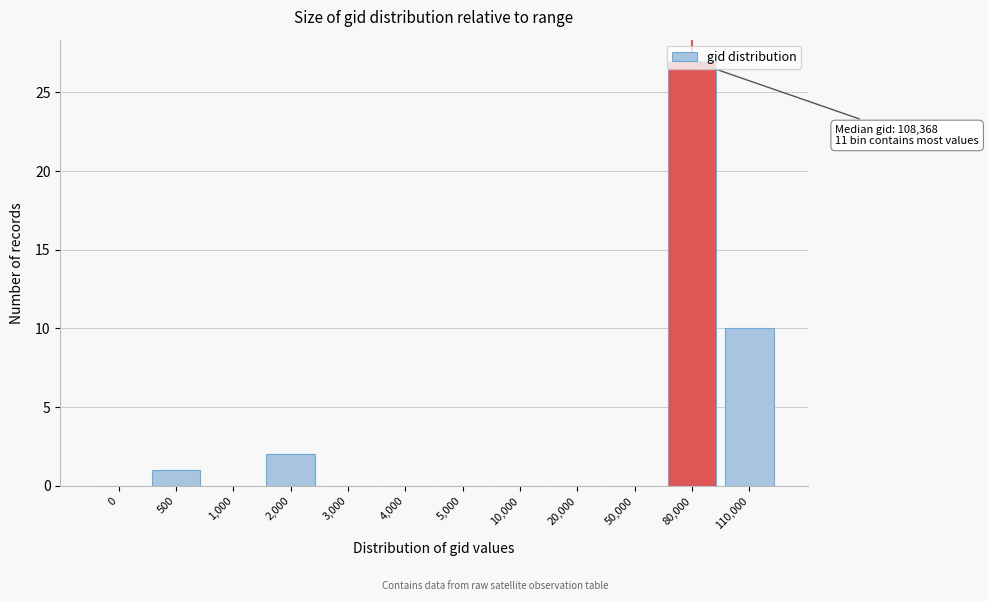

True or false: the data shows 37 at 80,000.

False